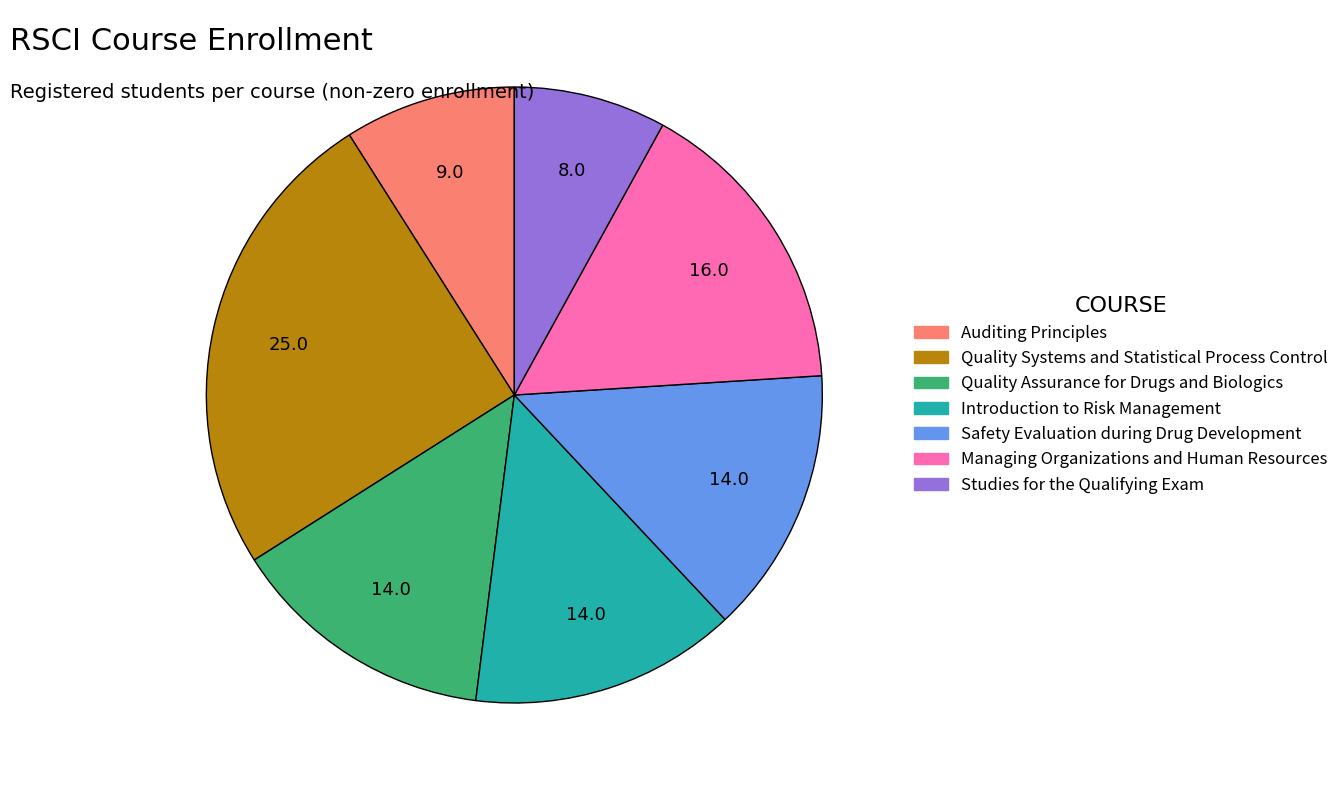

What is the largest slice in the pie chart?

Quality Systems and Statistical Process Control